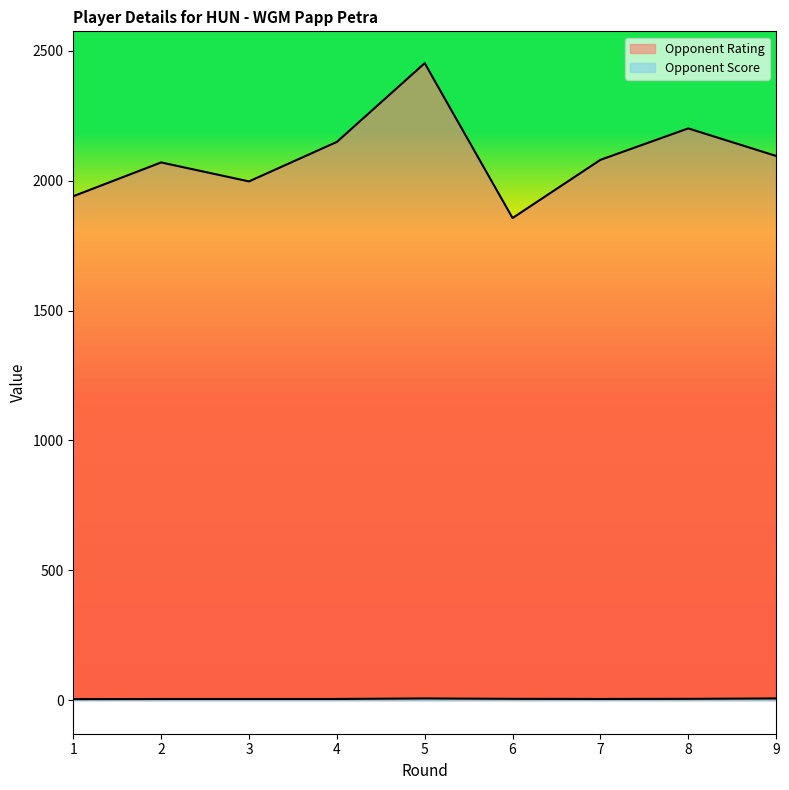

What is the sum of the Opponent Score values at 3 and 4?

10.0